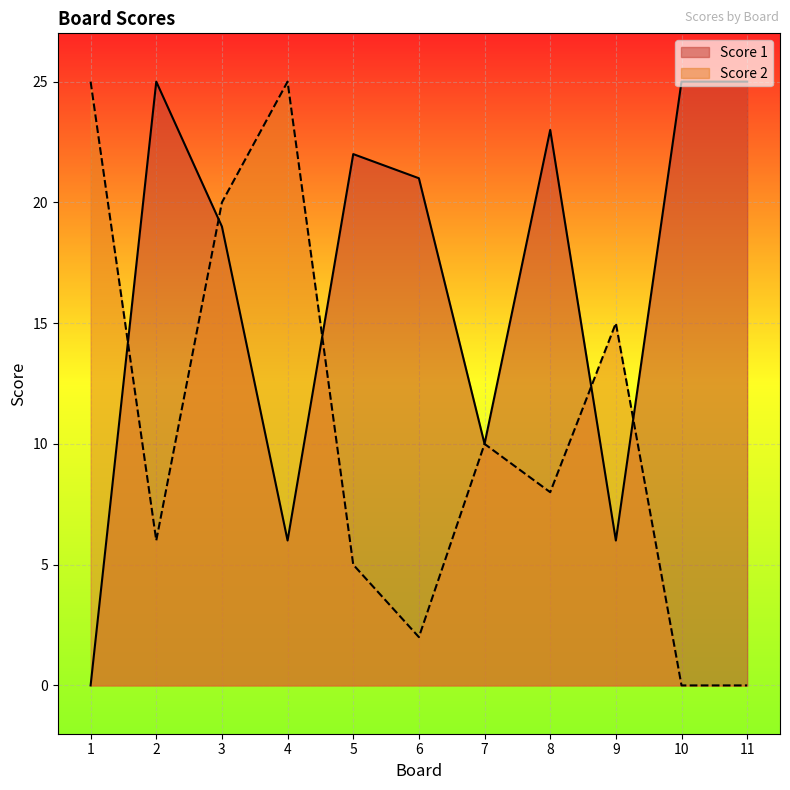

At which category does Score 1 reach its first local peak?

2